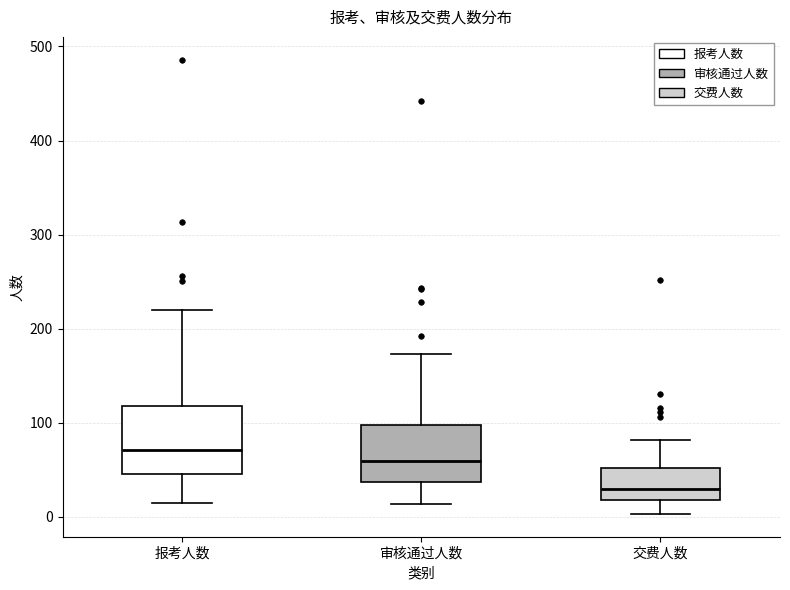

Which box has the highest median line?

报考人数